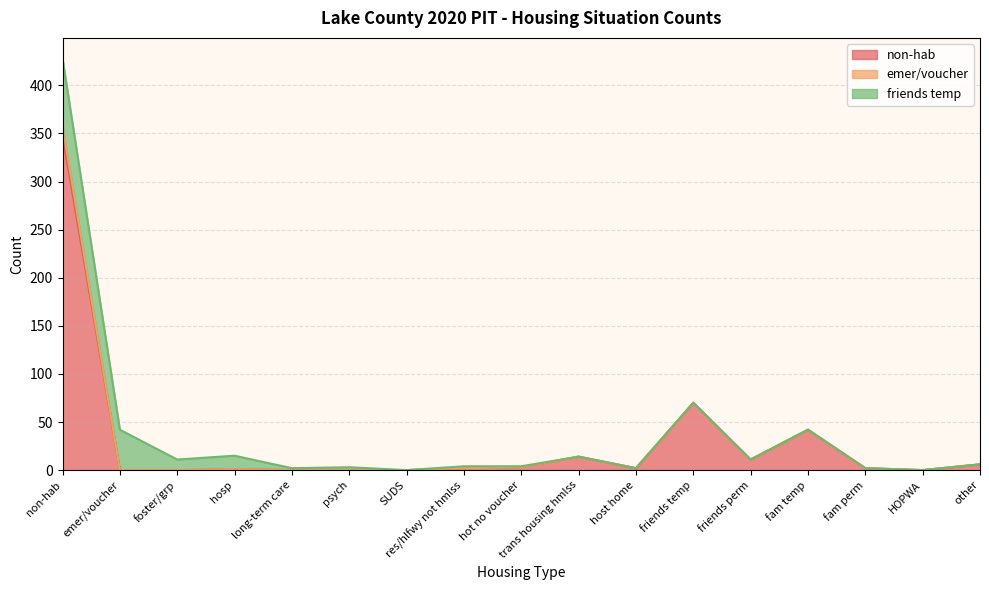

In non-hab, how many points are higher than both neighbors (excluding endpoints)?

4